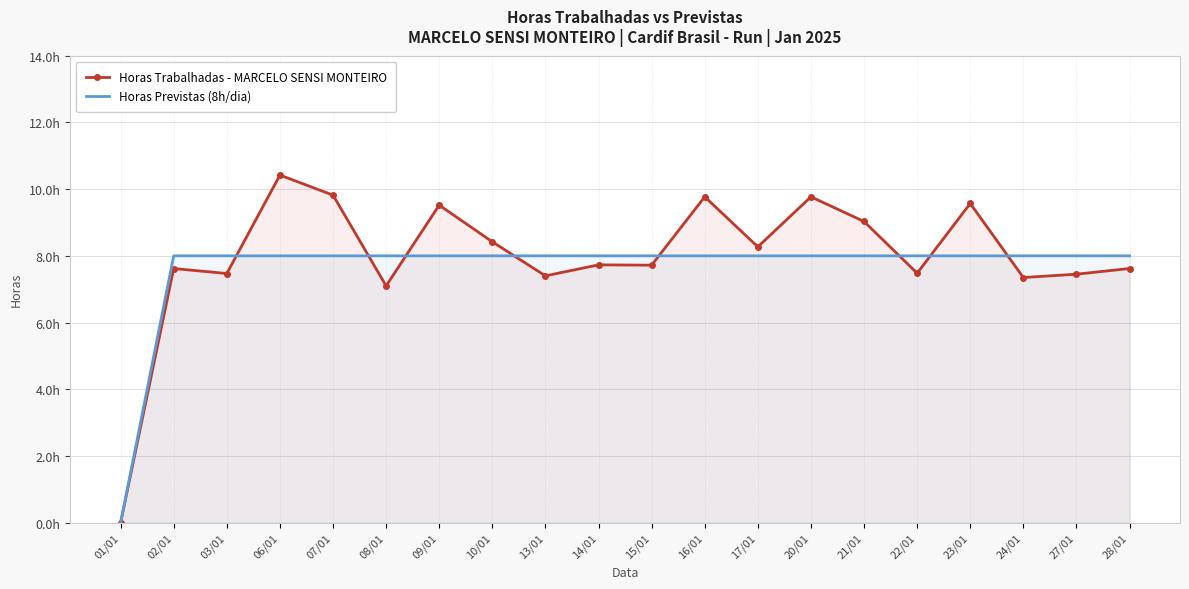

True or false: Horas Trabalhadas - MARCELO SENSI MONTEIRO has a value of 3.0 at 20/01.

False